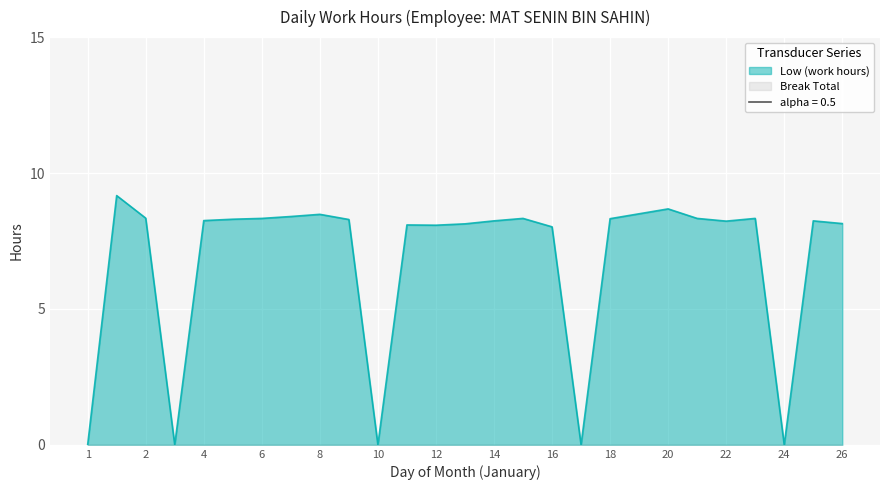

How many interior local peaks (higher than both neighbors) does the data have?

7